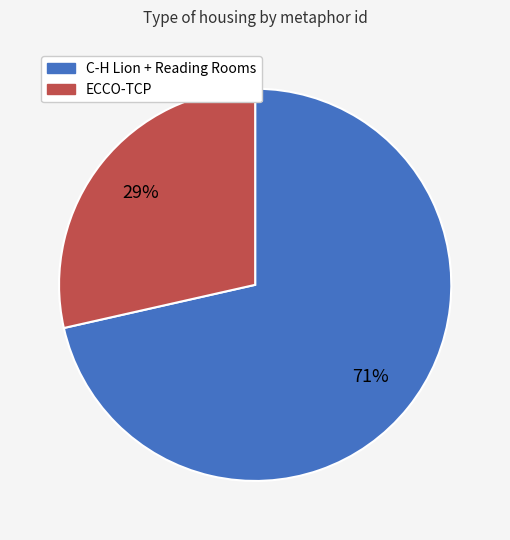

Is there any slice that represents more than half of the pie?

Yes